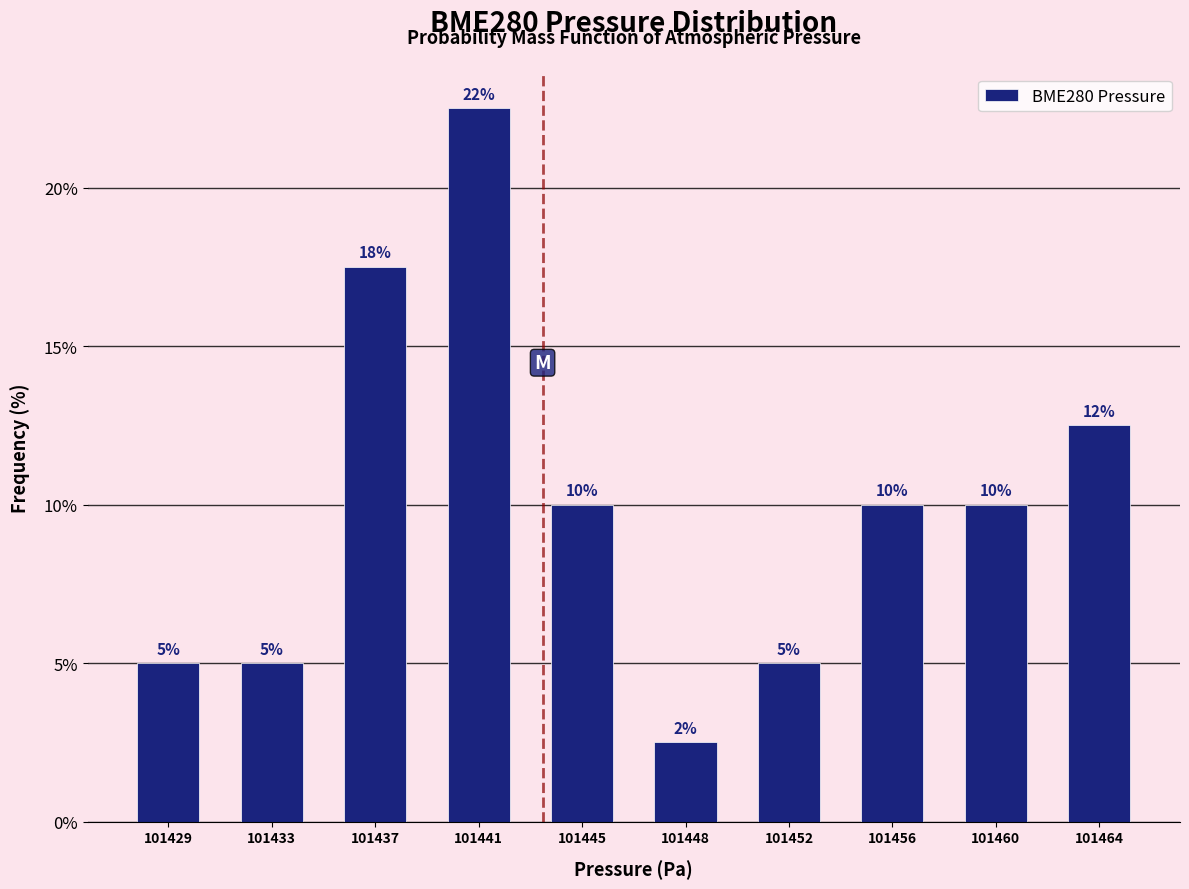

What is the minimum value shown in the chart?

2.5